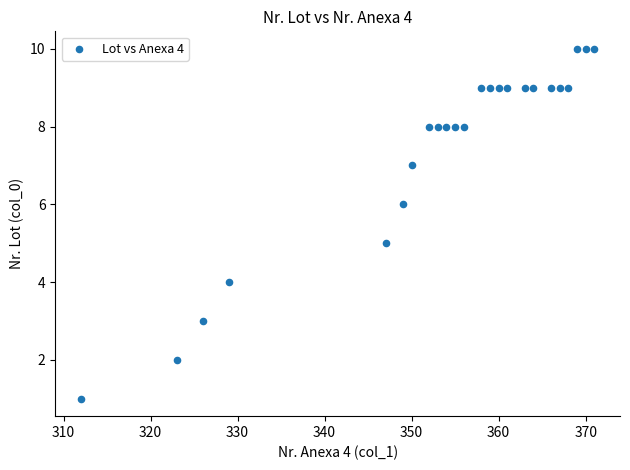

What is the range of X values (max minus min)?

59